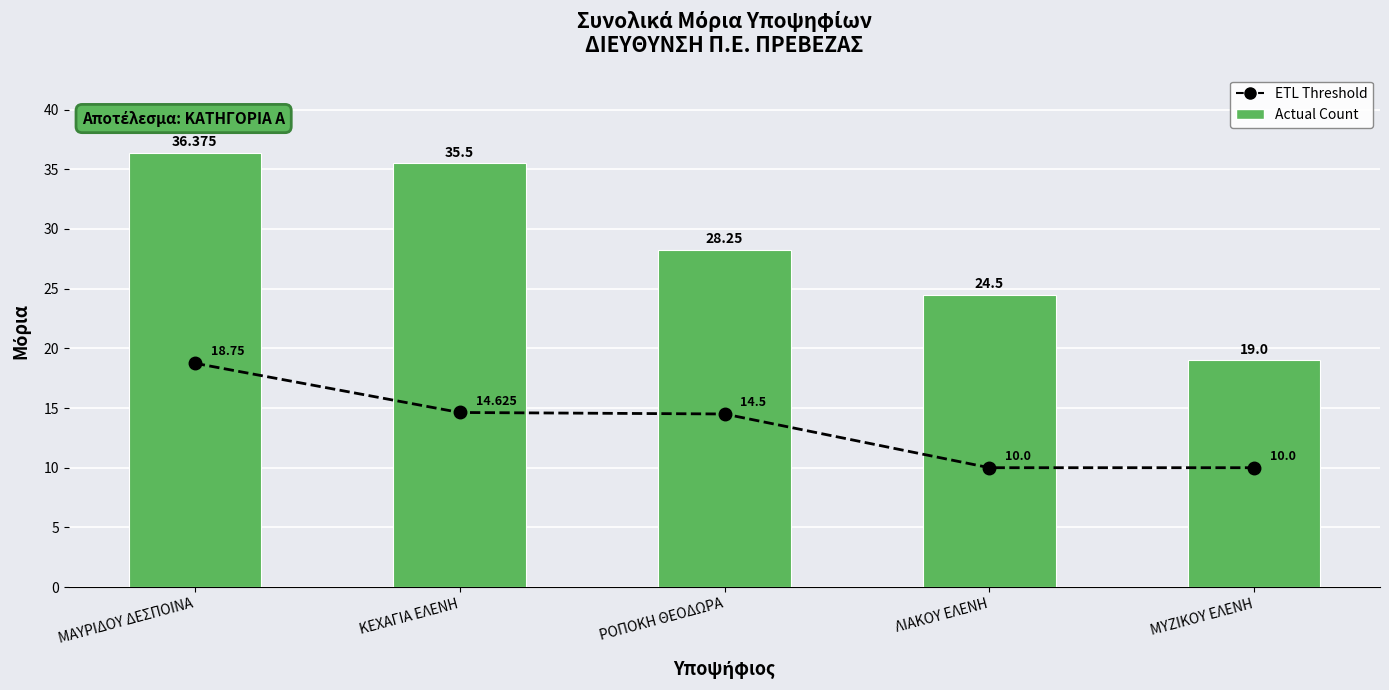

What are all the series names shown in the legend?

ETL Threshold, Actual Count